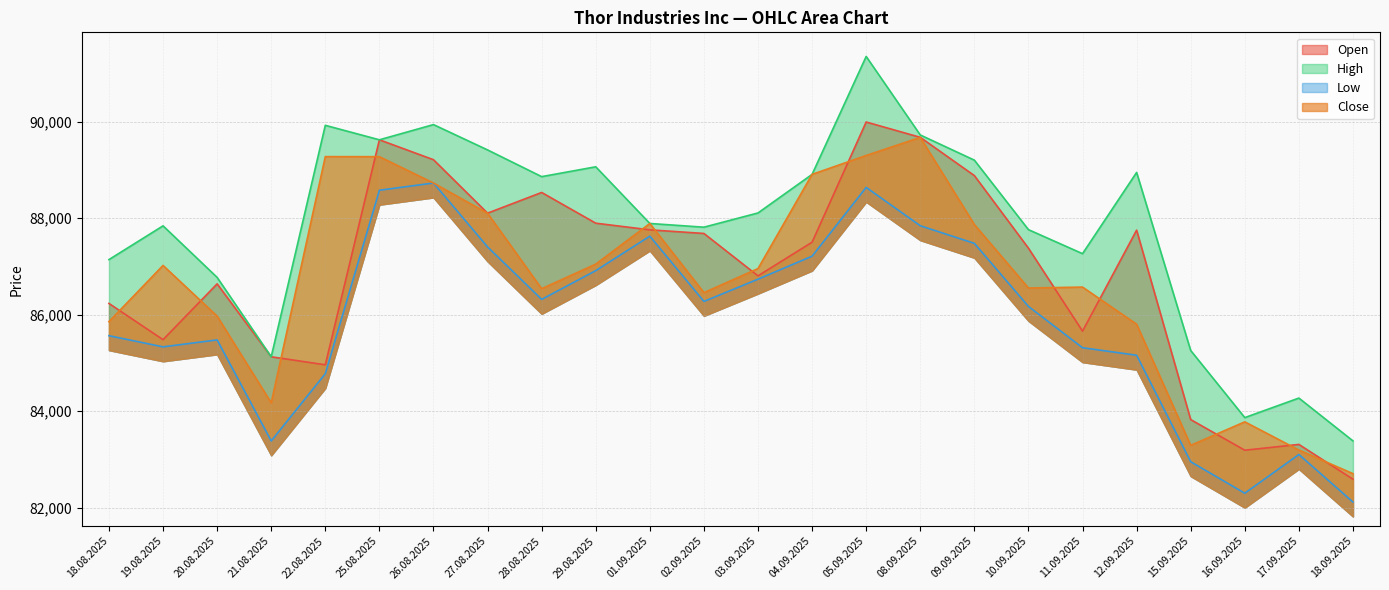

At how many categories does at least one series exceed 84645?

21